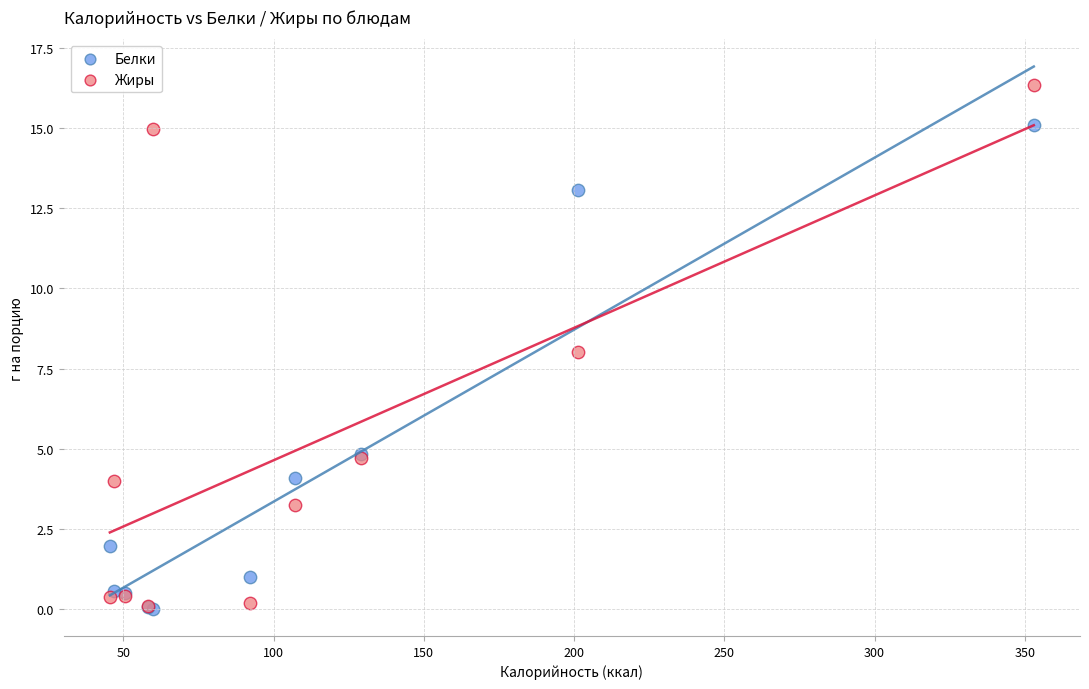

In the Белки series, what Y value is closest to 7?

4.8